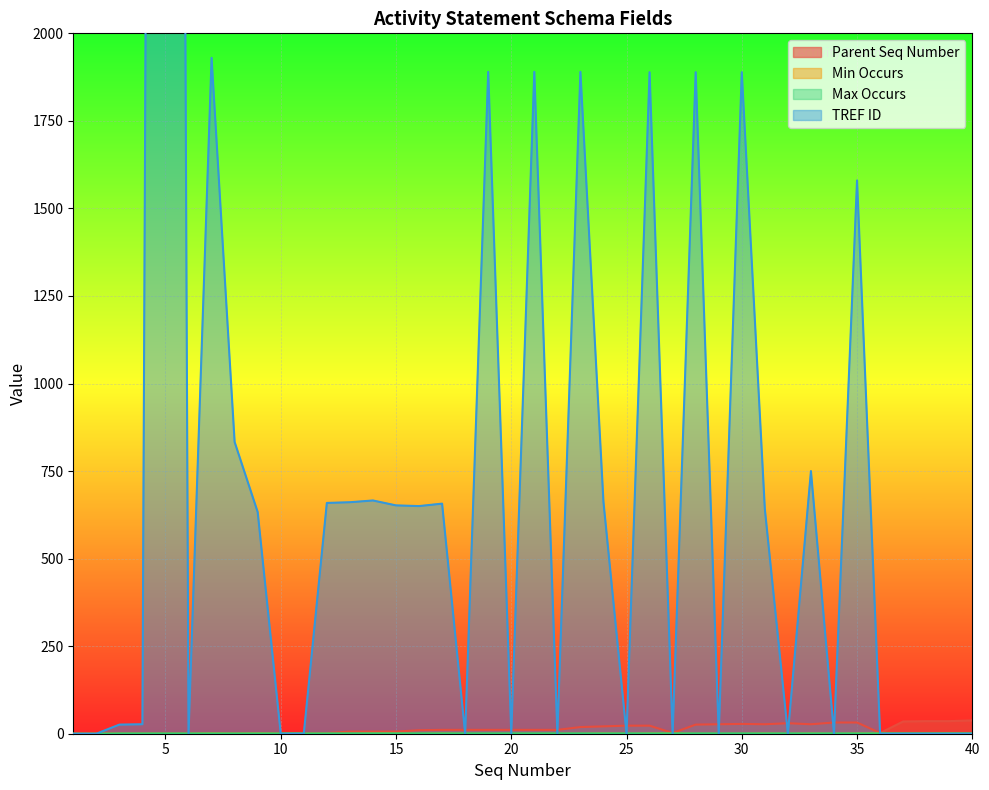

True or false: Min Occurs and Max Occurs intersect in this chart.

False